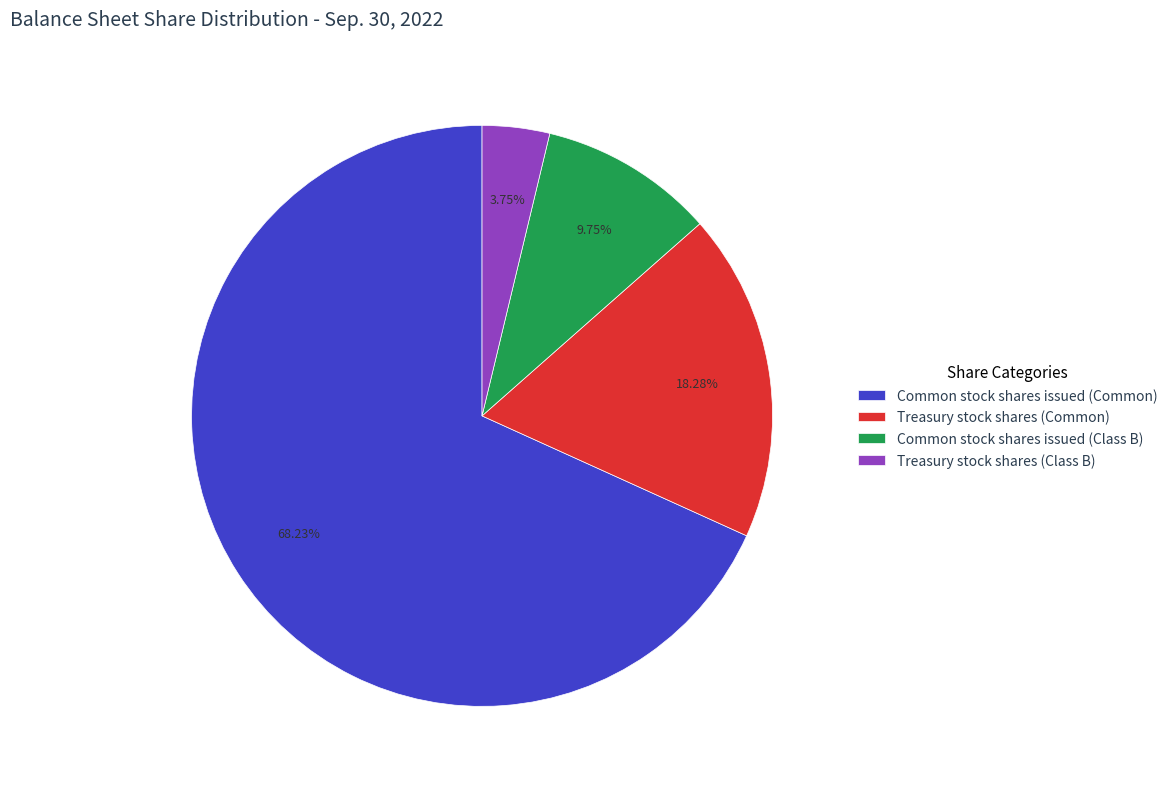

Is it true that Treasury stock shares (Common) is 18% of the pie?

True